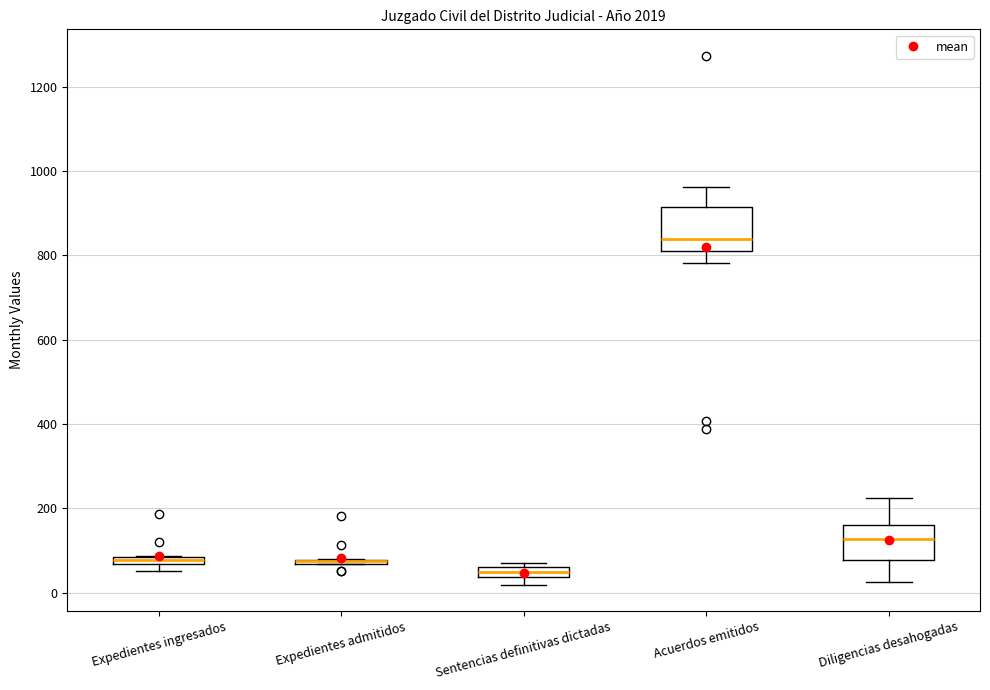

Where is the lower edge of the box for Sentencias definitivas dictadas on the y-axis? The values are not printed on the chart, so give them approximately, as read against the axis.

40